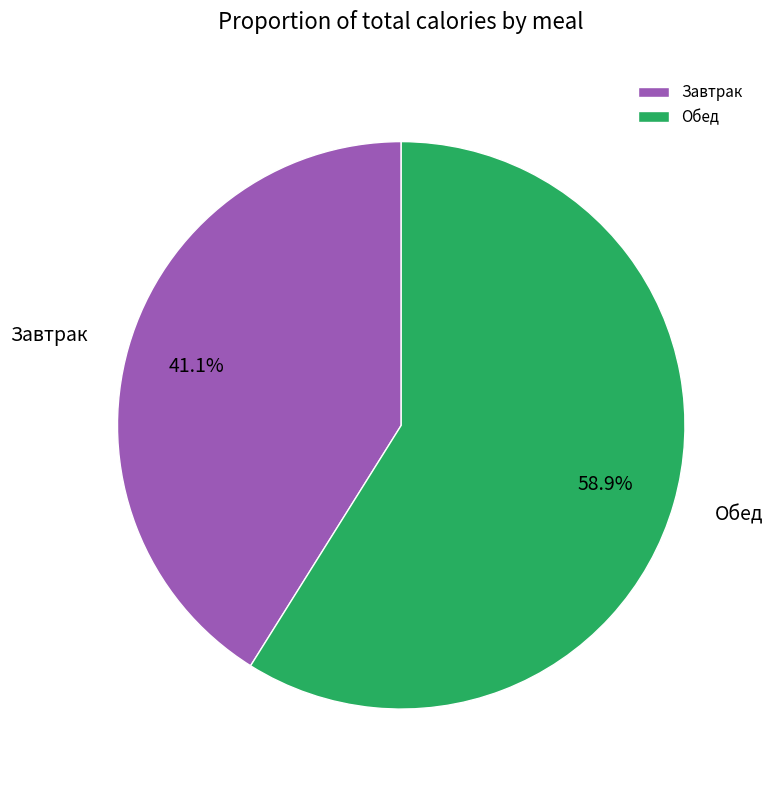

Which category accounts for the majority?

Обед